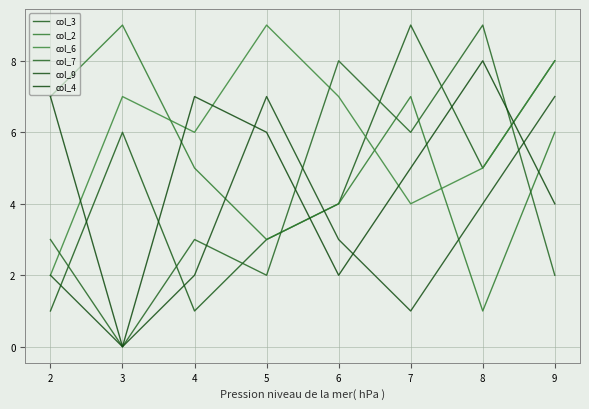

The col_6 series shows 10 at 2. True or false?

False